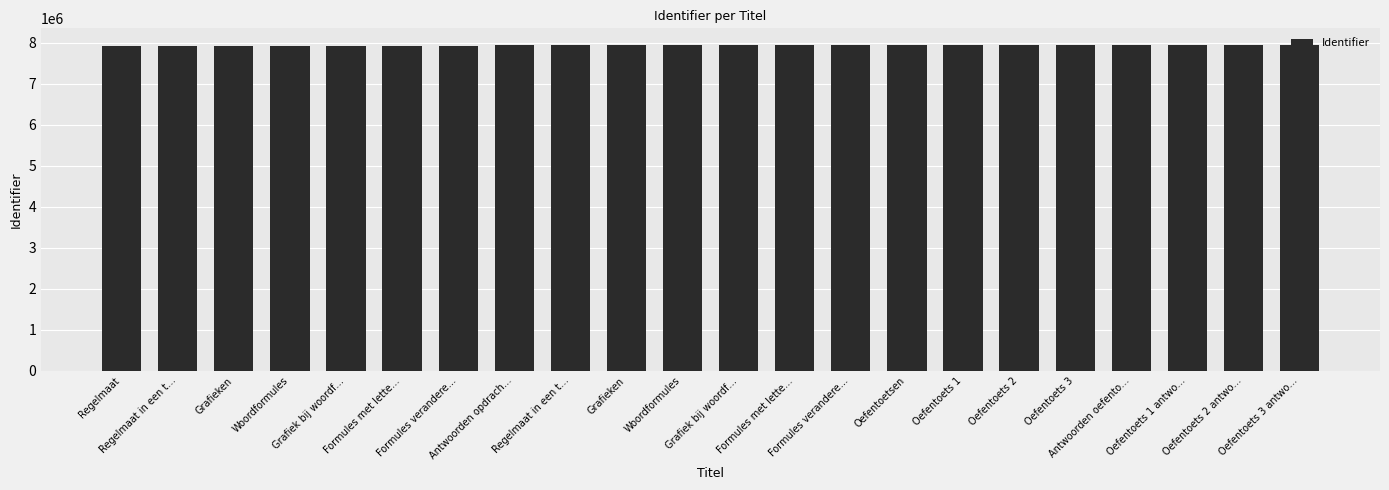

Reading right to left, what are all the values shown in this chart?

7957721	7957701	7957691	7957690	7957688	7957686	7957684	7957683	7951771	7951769	7951767	7951765	7951763	7951761	7951760	7930154	7930151	7930149	7930145	7930142	7930115	7930104